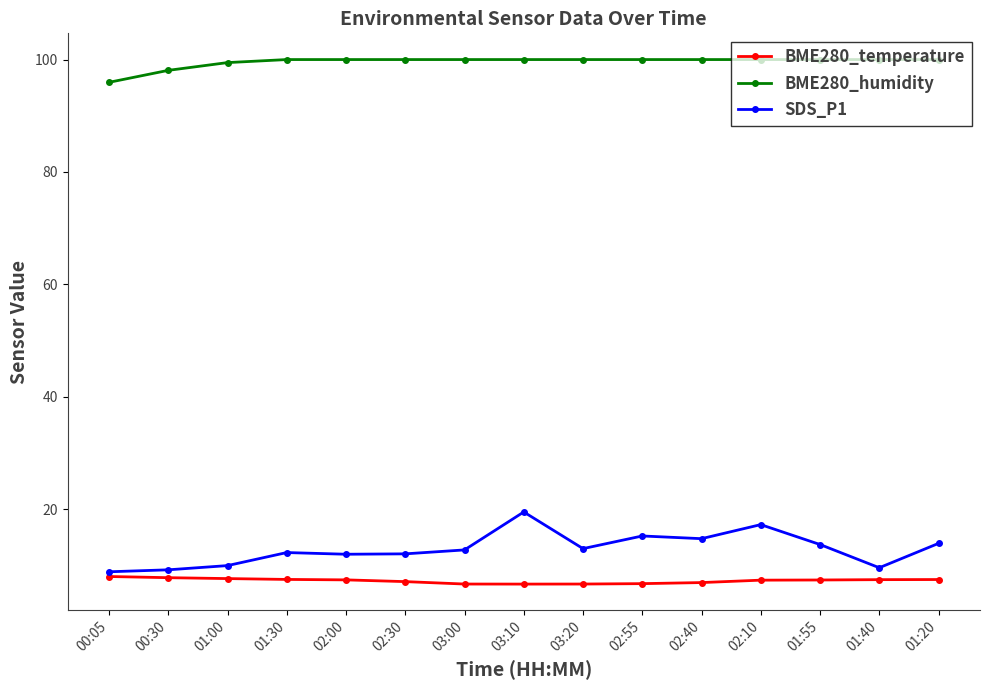

Is the value of BME280_temperature at 02:40 greater than the value of SDS_P1 at 02:10?

No